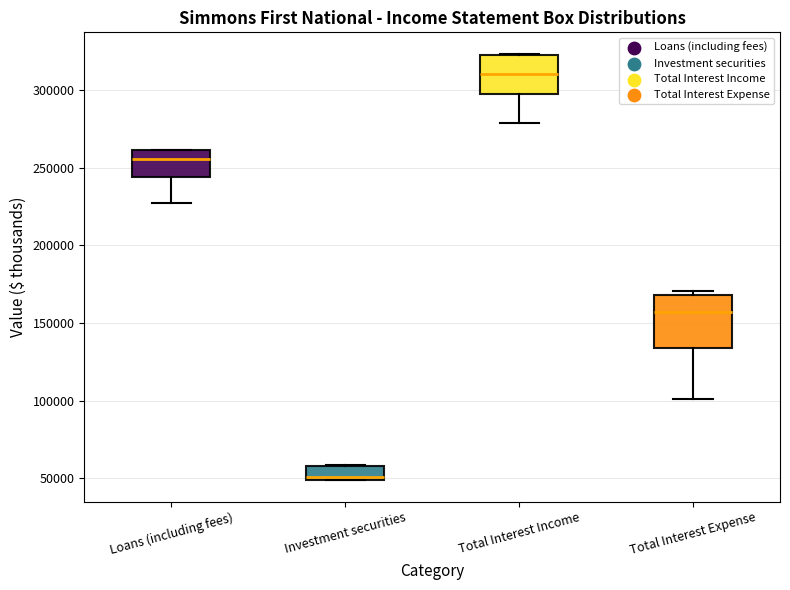

Where is the lower edge of the box for Total Interest Expense on the y-axis? The values are not printed on the chart, so give them approximately, as read against the axis.

135000